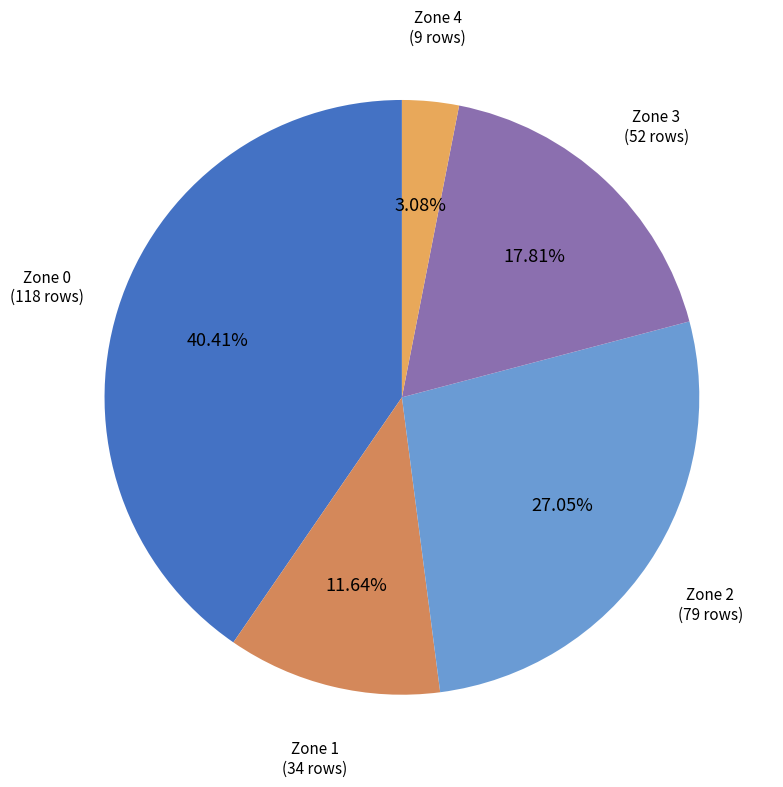

Which category has the smallest portion of the pie?

Zone 4